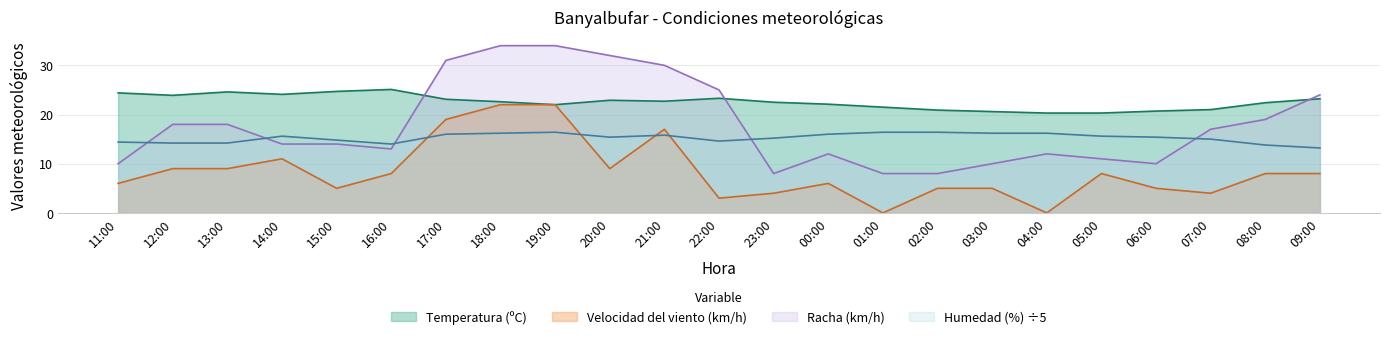

The Temperatura (ºC) series shows 7.9 at 22:00. True or false?

False